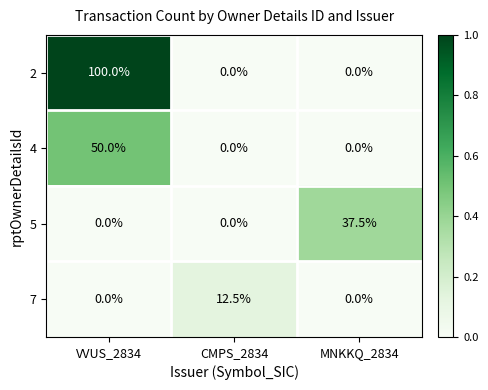

Which label corresponds to the largest value in the chart?

VVUS_2834